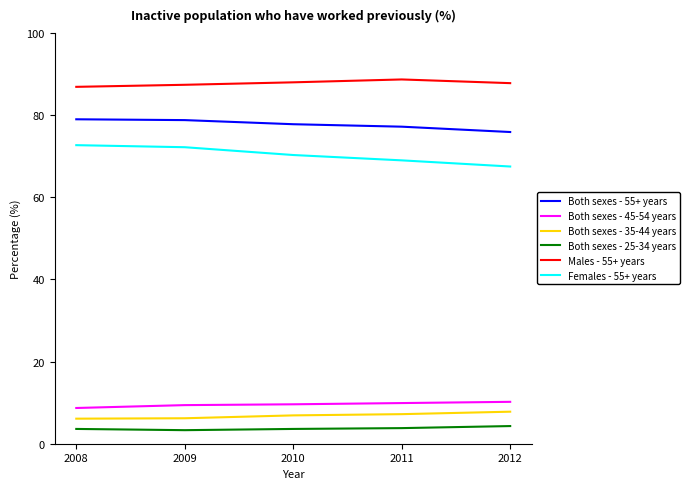

What is the sum of all Both sexes - 55+ years values?

388.7